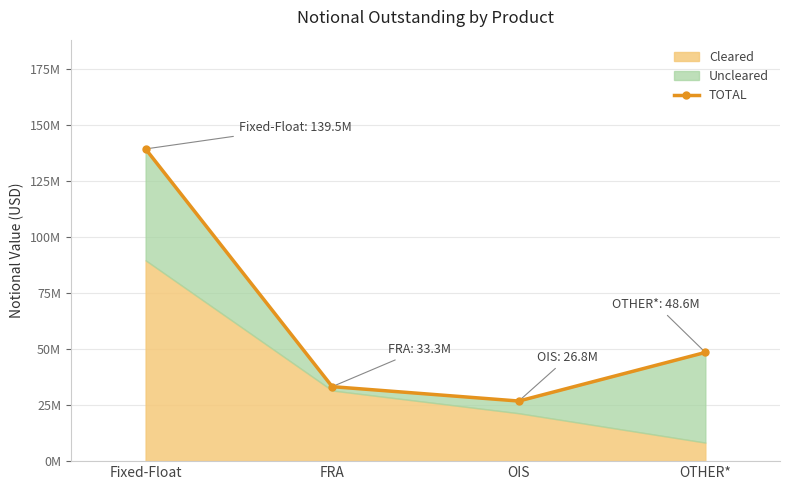

Reading left to right, list all the values displayed in this chart.

Fixed-Float=139491123	FRA=33286401	OIS=26849544	OTHER*=48574677